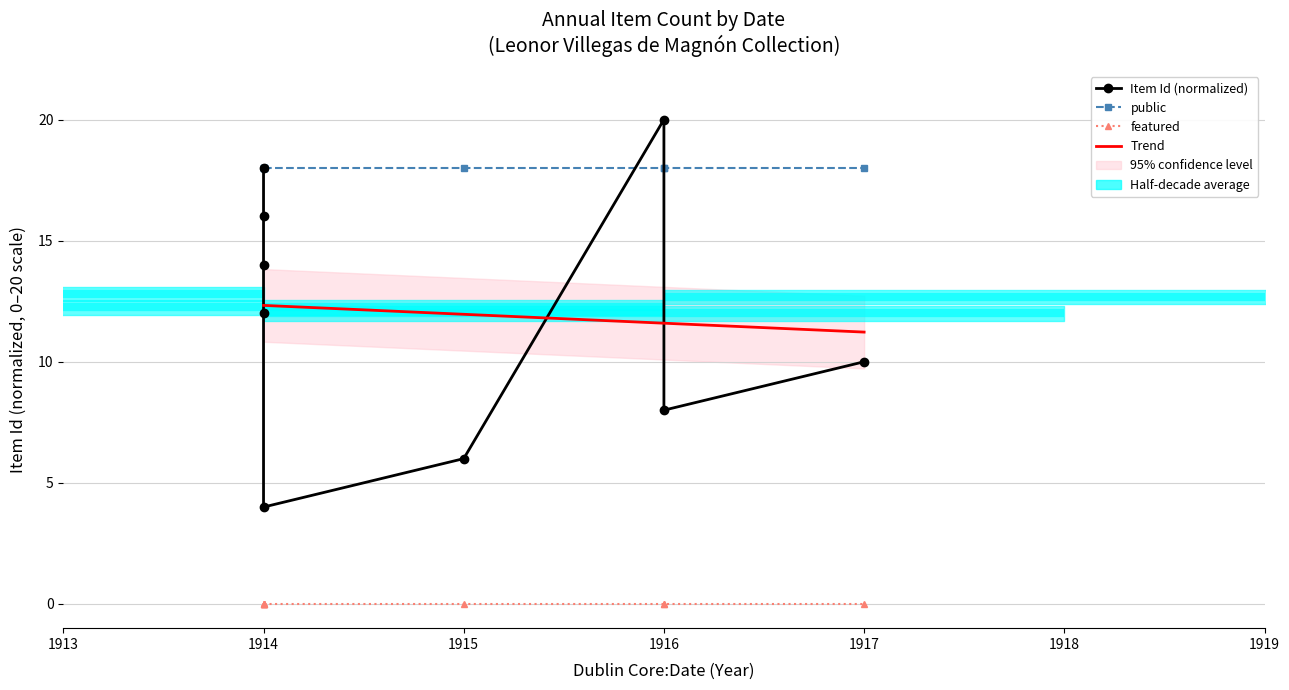

True or false: public has more than 2 points higher than both neighbors.

False